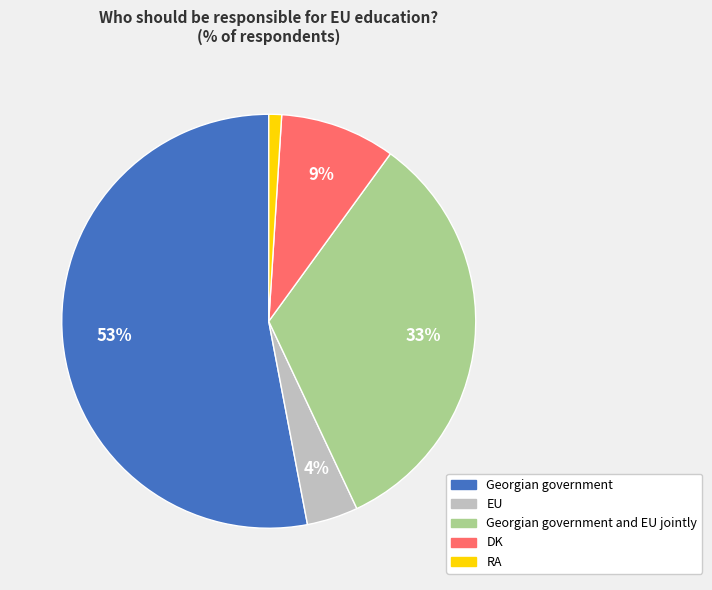

What is the smallest slice in the pie chart?

RA